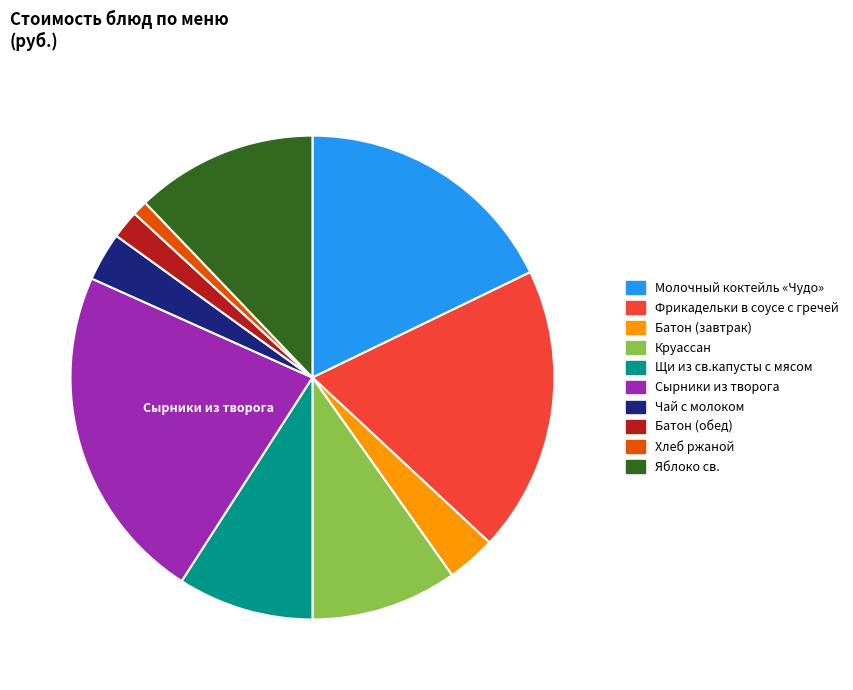

Count the number of slices in the pie.

10